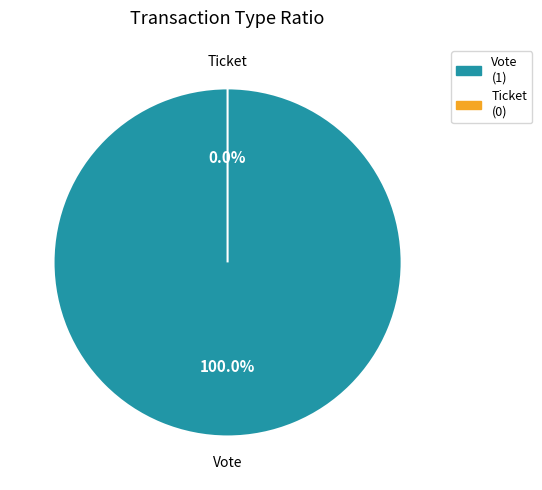

Do Ticket (io_index=0) and Vote (io_index=1) together represent more than half of the pie?

Yes